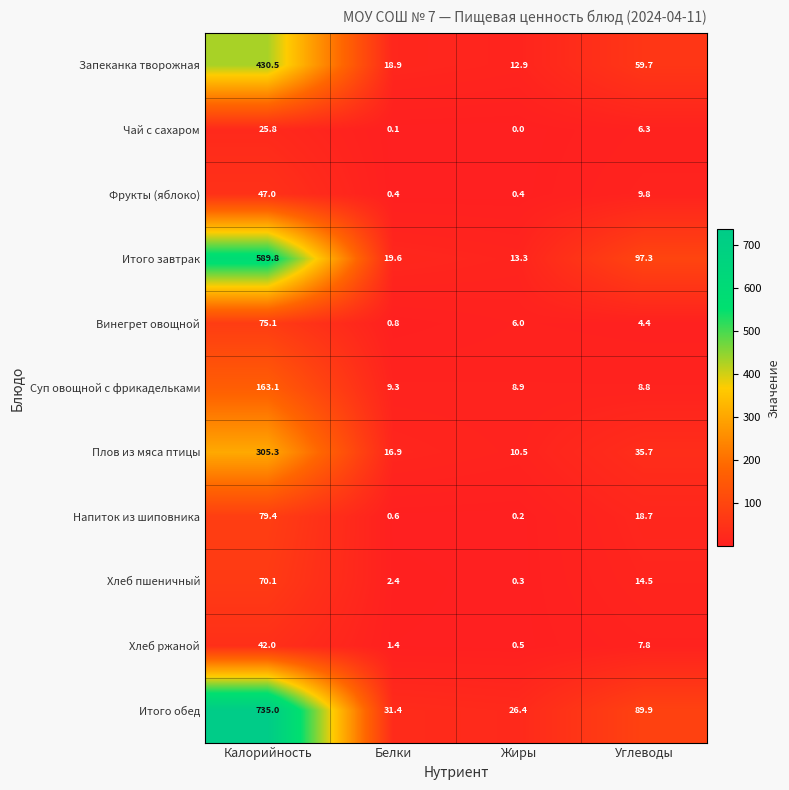

How many categories are shown in the chart?

4